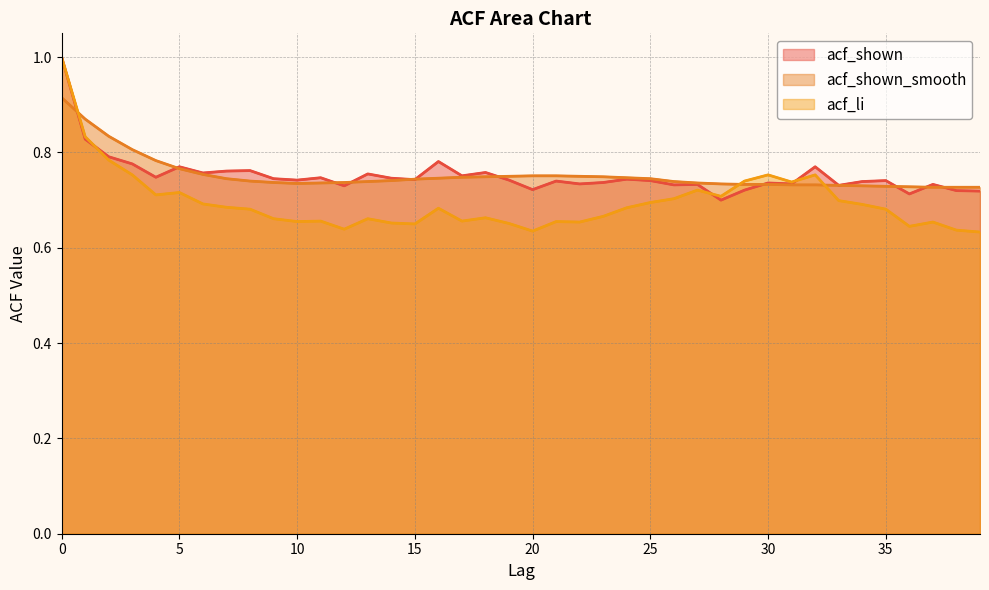

How many intersections are there between acf_shown and acf_shown_smooth?

11